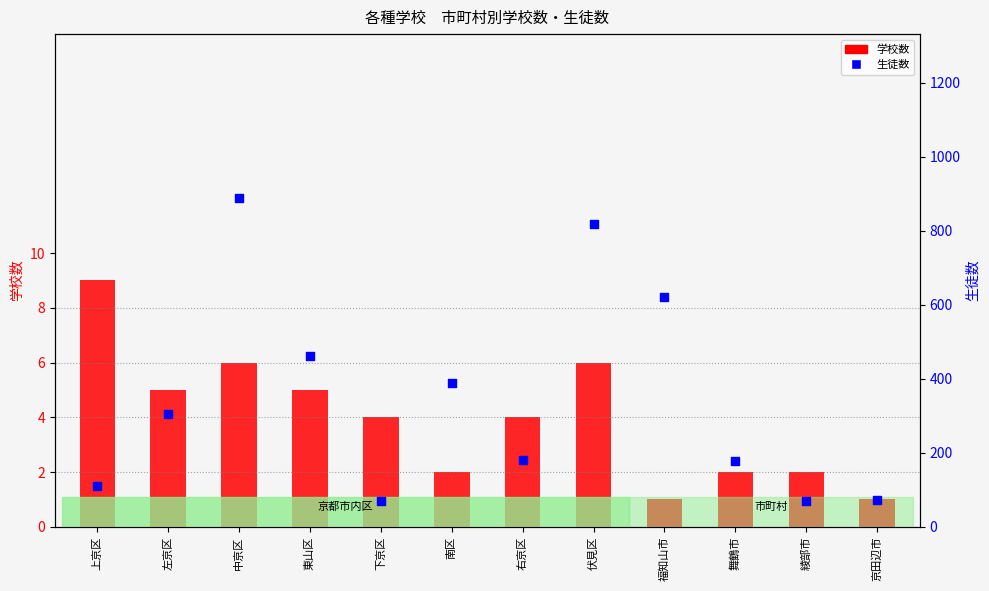

Which series has the largest total across all categories?

生徒数